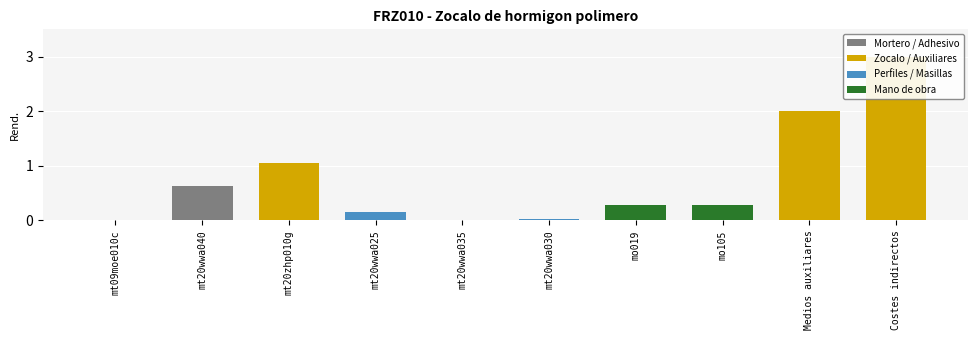

What is the difference between the maximum and minimum values?

3.0